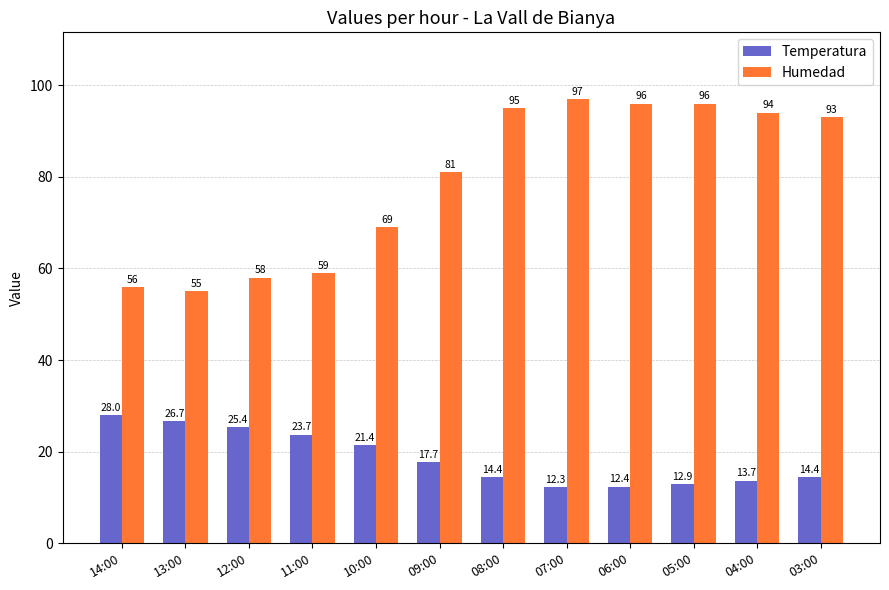

What is the difference between the maximum and second lowest values in the Temperatura series?

15.6